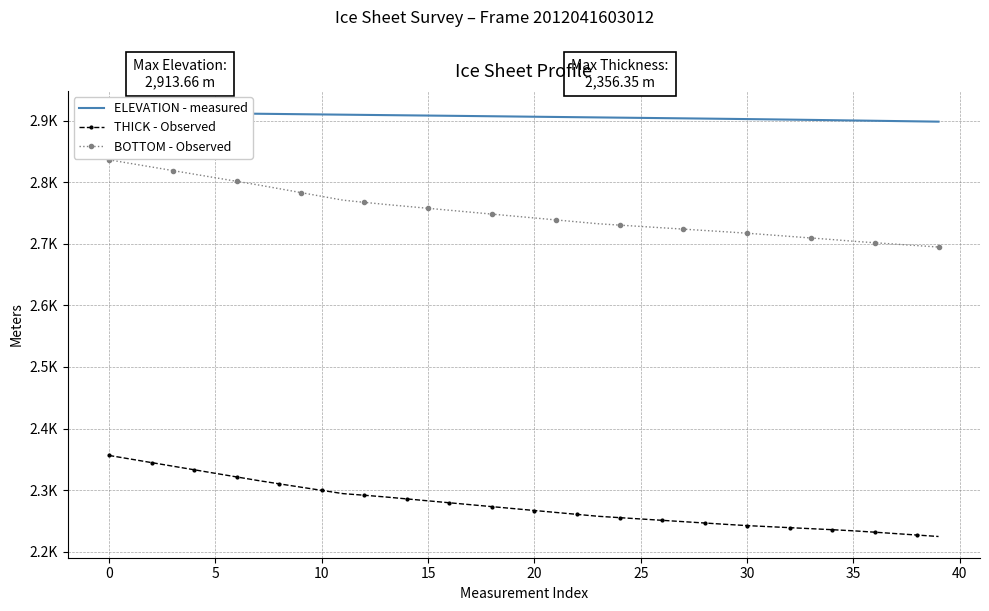

Reading left to right, what are all the values shown in this chart?

ELEVATION - measured: 2913.7	2913.3	2912.9	2912.5	2912.1	2911.7	2911.4	2911.0	2910.6	2910.2	2909.9	2909.5	2909.1	2908.8	2908.4	2908.0	2907.7	2907.3	2906.9	2906.5	2906.2	2905.8	2905.4	2905.0	2904.7	2904.3	2903.9	2903.5	2903.1	2902.7	2902.3	2901.9	2901.5	2901.0	2900.5	2900.1	2899.6	2899.1	2898.6	2898.2
THICK - Observed: 2356.3	2350.5	2344.7	2338.9	2333.1	2327.3	2321.5	2315.7	2310.3	2305.0	2299.7	2294.4	2291.8	2289.0	2285.8	2282.7	2279.6	2276.4	2273.3	2270.1	2267.0	2263.9	2260.7	2257.6	2255.4	2253.2	2251.1	2248.9	2246.7	2244.5	2242.5	2240.8	2239.2	2237.5	2235.8	2234.0	2231.8	2229.5	2227.1	2224.8
BOTTOM - Observed: 2836.2	2830.3	2824.5	2818.7	2812.9	2807.1	2801.3	2795.5	2789.3	2783.1	2776.9	2770.7	2767.2	2763.8	2760.6	2757.5	2754.4	2751.2	2748.1	2745.0	2741.8	2738.7	2735.6	2732.4	2730.2	2728.1	2725.9	2723.7	2721.5	2719.4	2717.1	2714.5	2711.9	2709.3	2706.8	2704.0	2701.6	2699.3	2697.0	2694.6